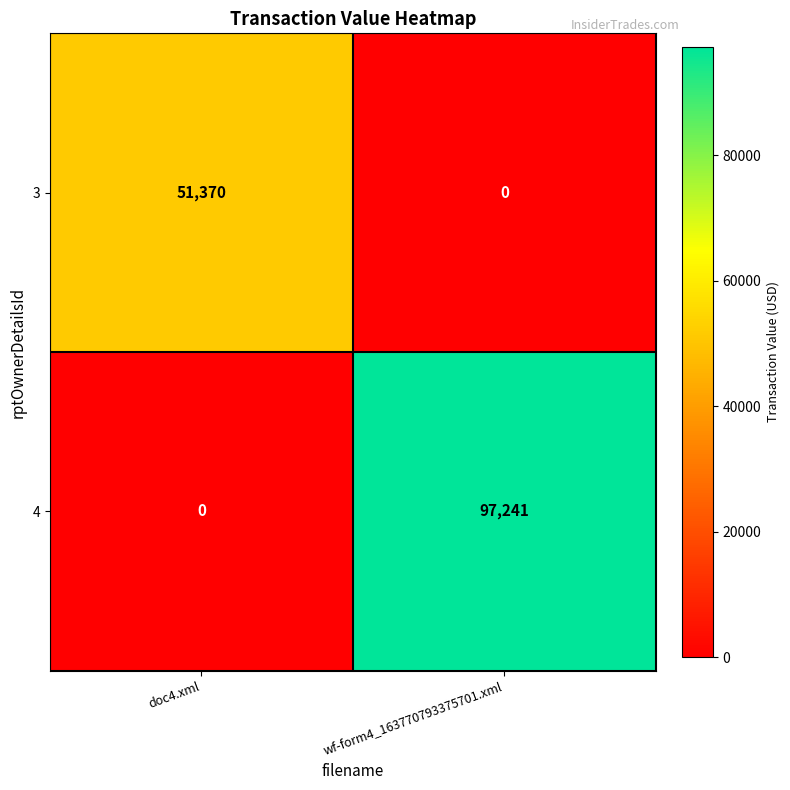

Which series changed the most between doc4.xml and wf-form4_163770793375701.xml?

4